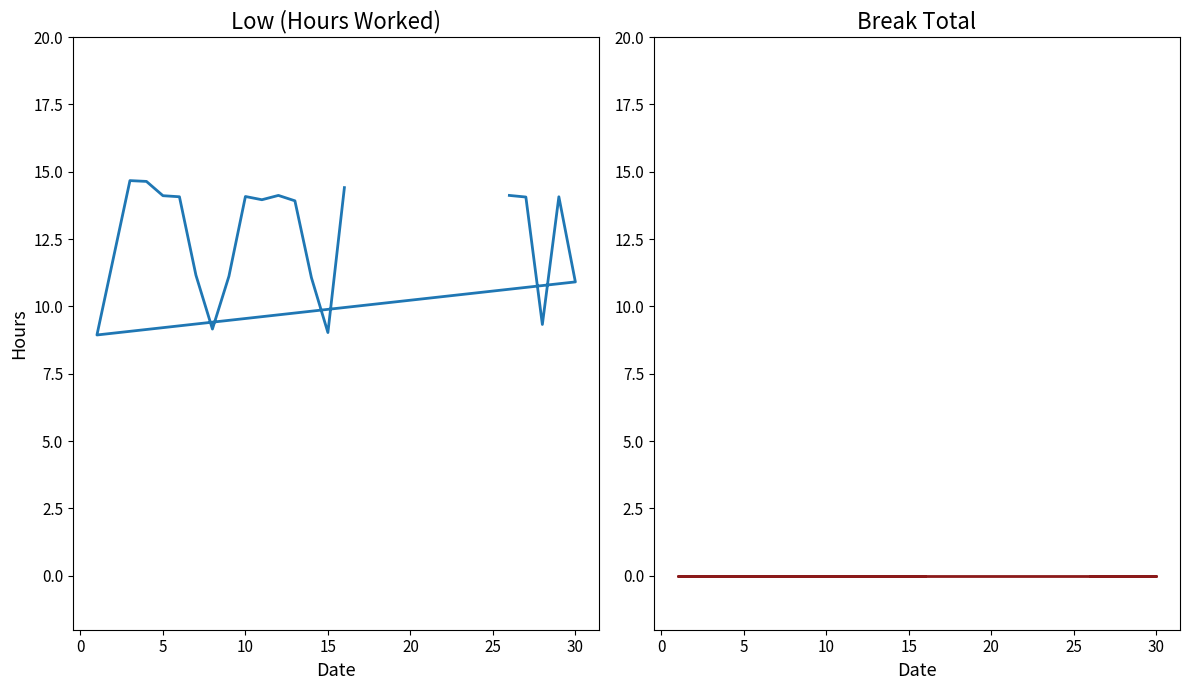

Does the chart display data point markers on the line(s)?

No